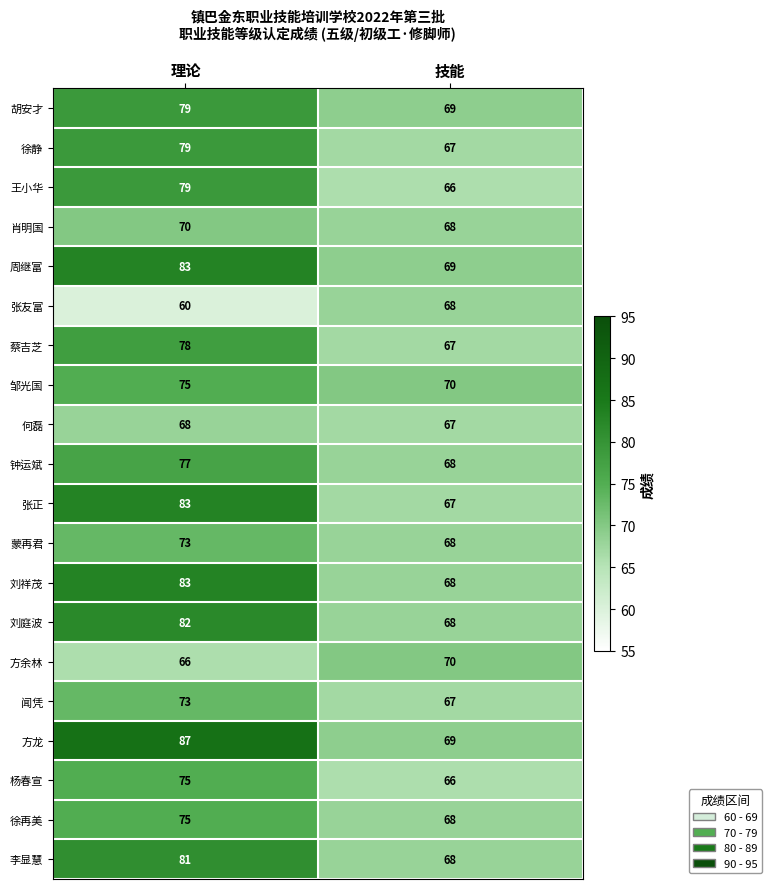

Is it true that 钟运斌 equals 77 at 理论?

True